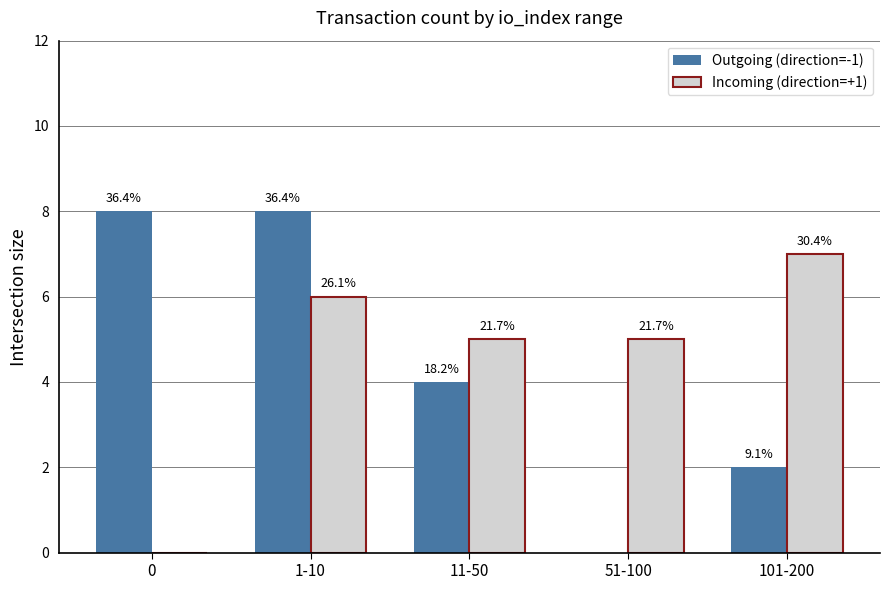

At which category is the sum across all series the highest?

1-10